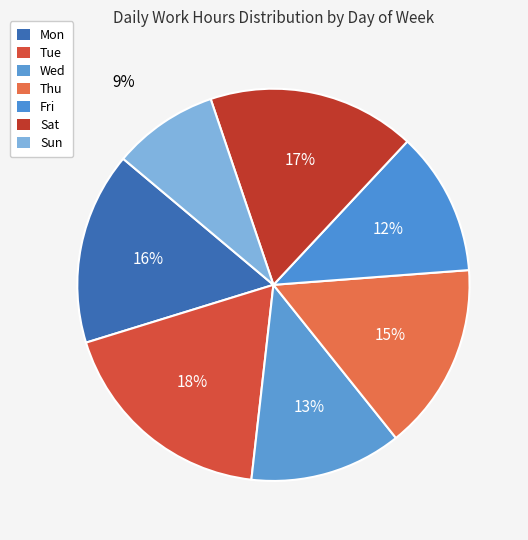

Which slice is the smallest?

Sun